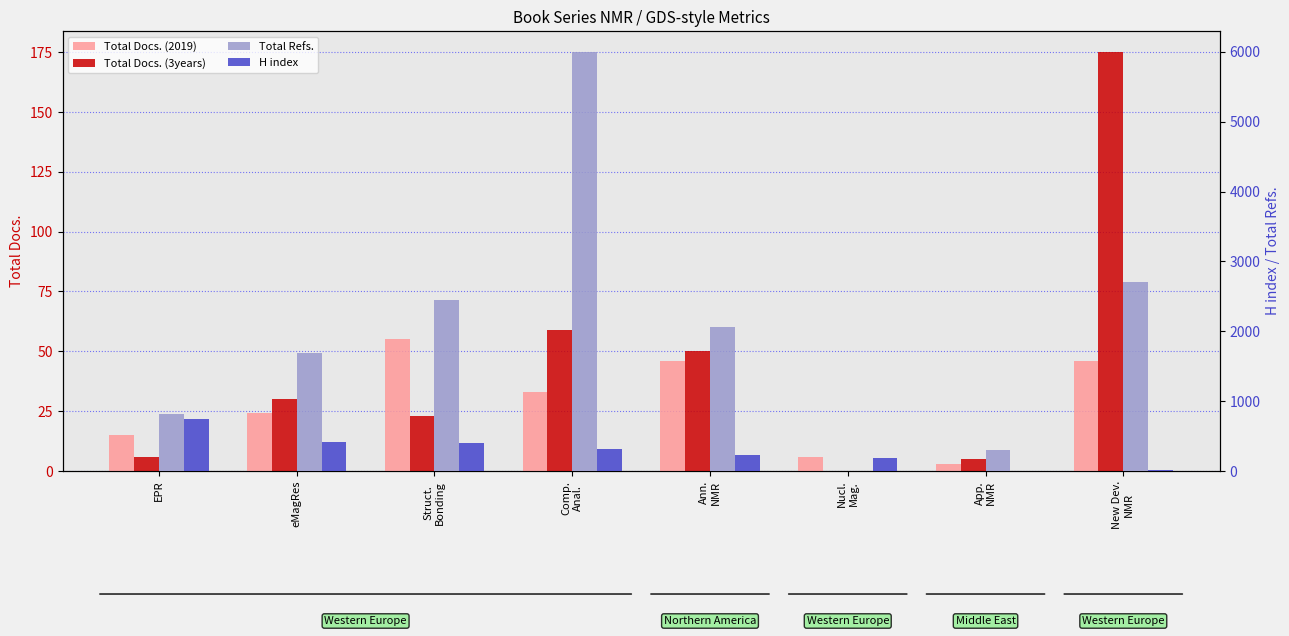

What is the sum of all Total Docs. (2019) values?

228